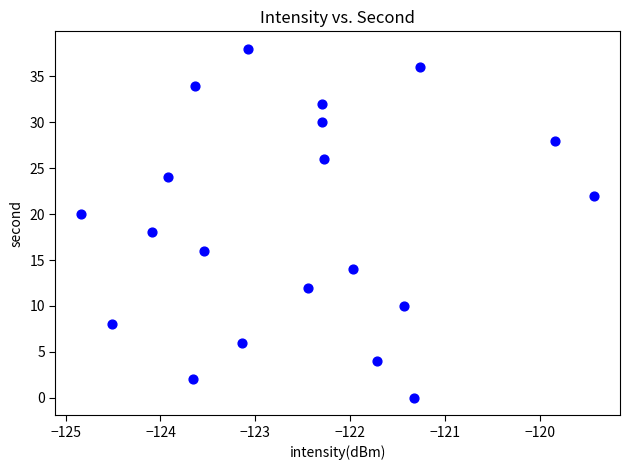

What is the range of Y values (max minus min)?

38